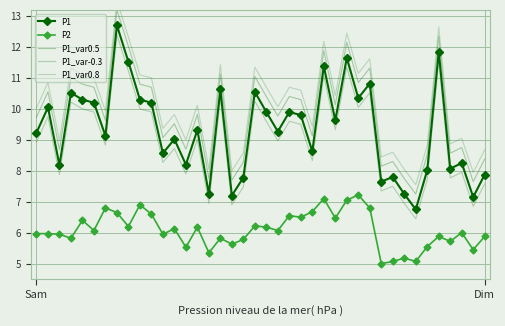

True or false: P2 has more than 1 points higher than both neighbors.

True